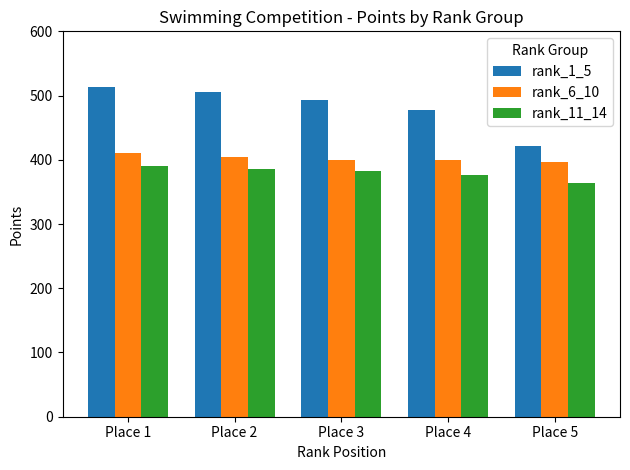

What is the sum of the rank_6_10 values at Place 3 and Place 5?

797